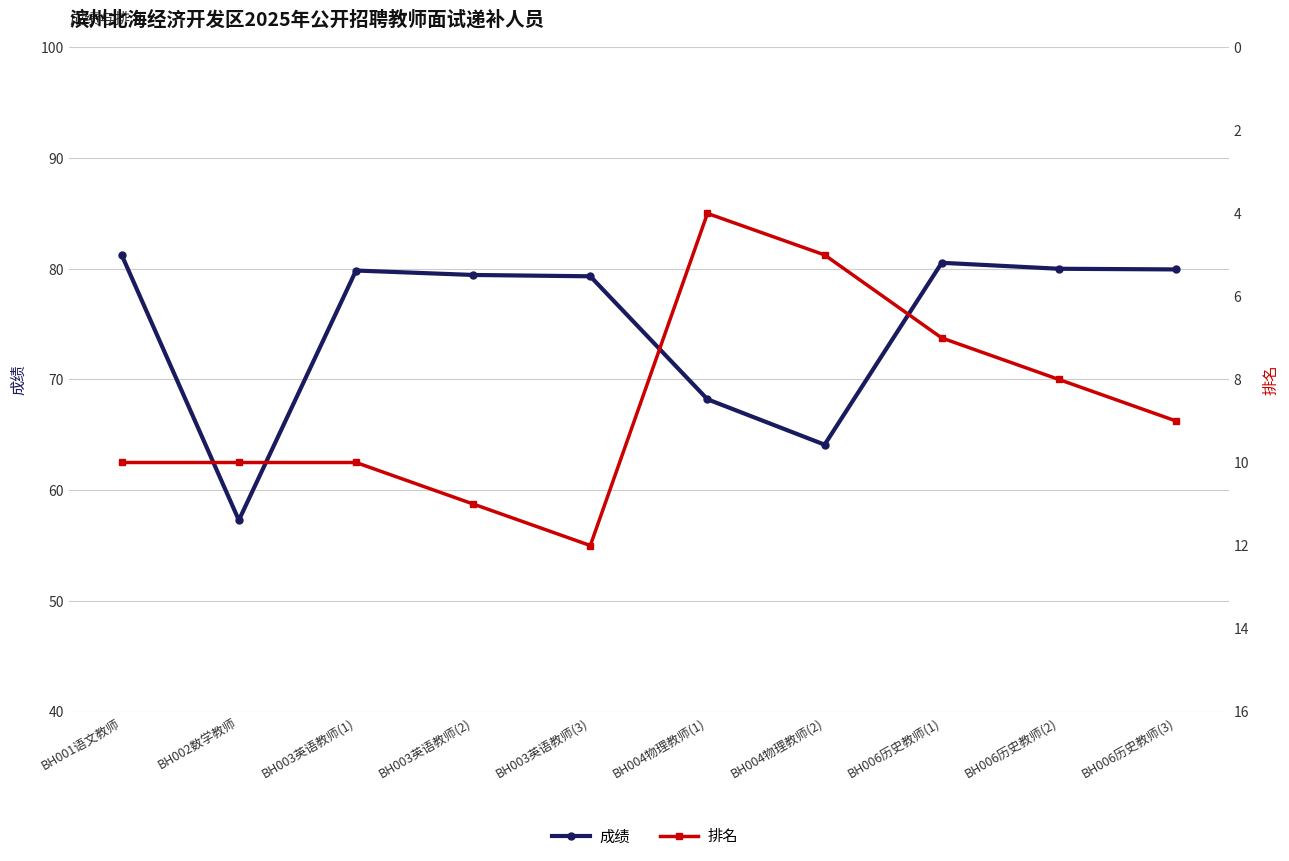

Where is the first local minimum for 排名?

BH004物理教师(1)